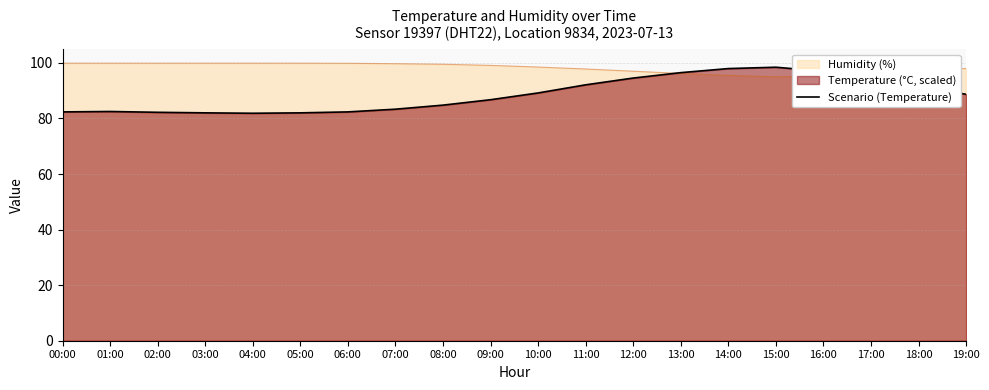

The value at 08:00 is 84.8. True or false?

True